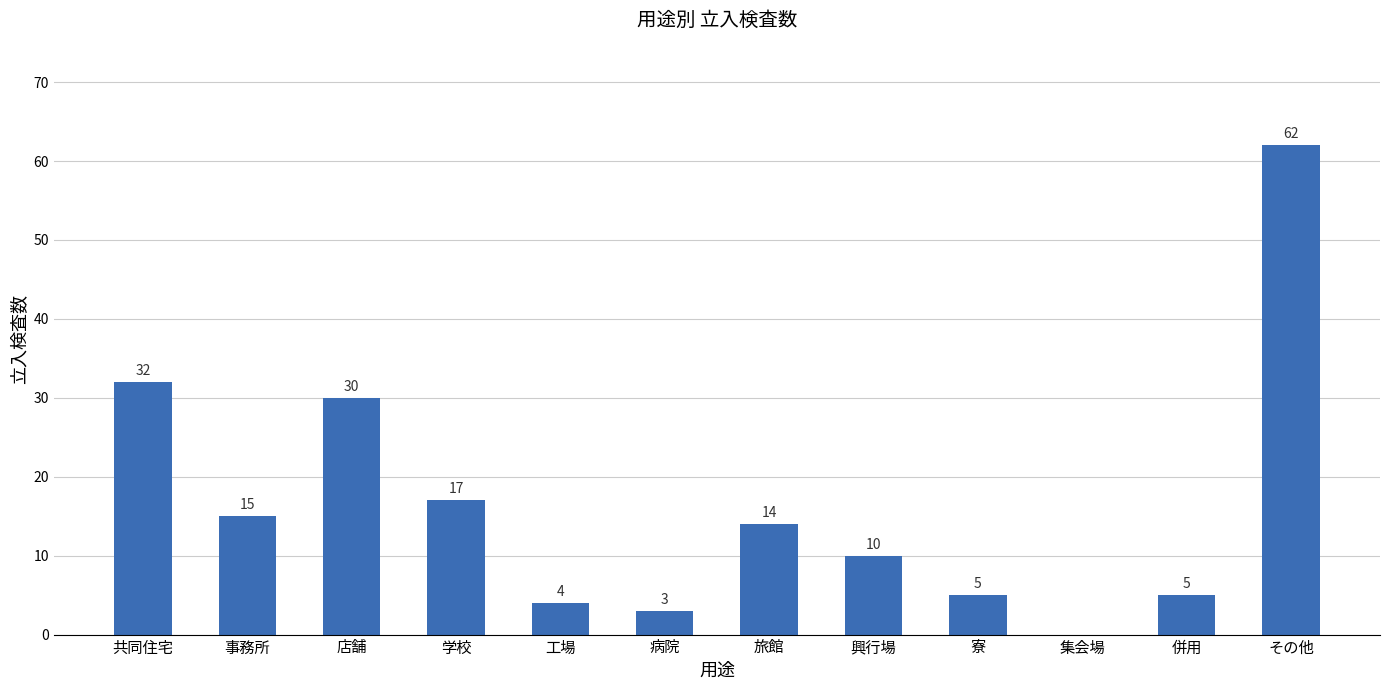

What is the ratio of the value at 学校 to the value at その他?

0.3